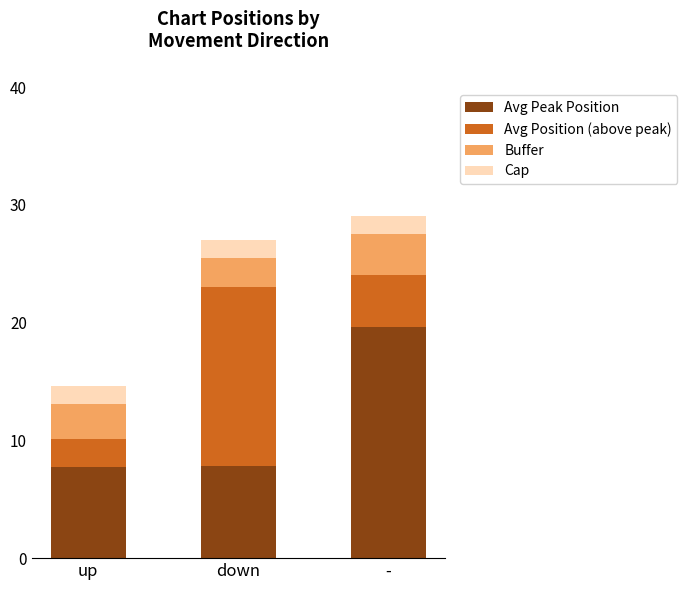

What is the difference between the maximum and minimum values in the Avg Peak Position series?

11.8